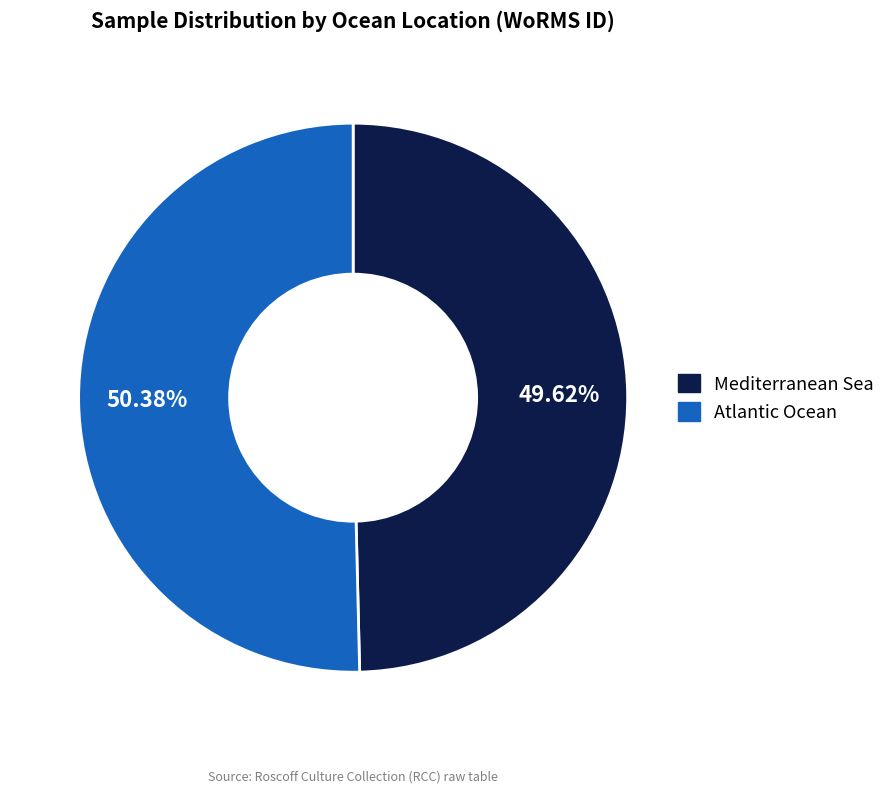

What is the ratio of the value at Mediterranean Sea to the value at Atlantic Ocean?

1.0